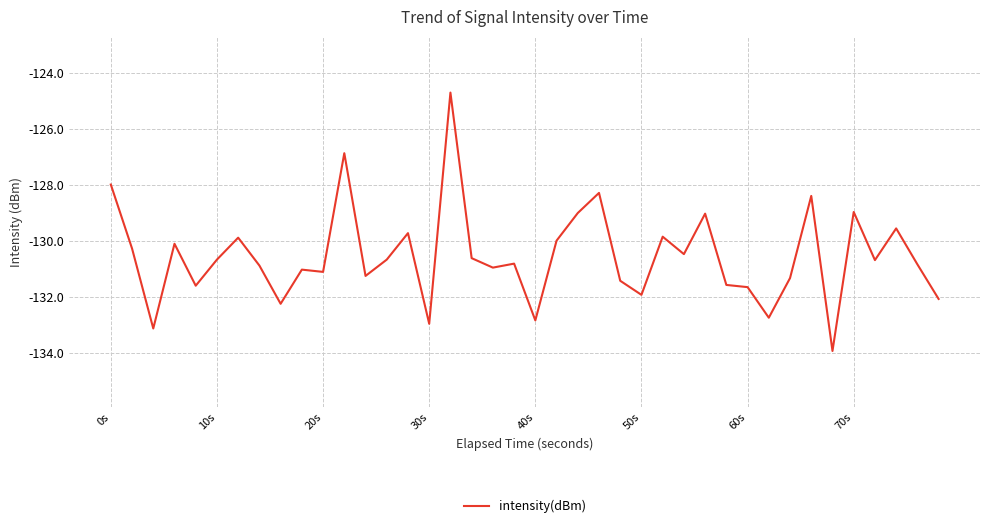

What is the maximum value shown in the chart?

-124.7